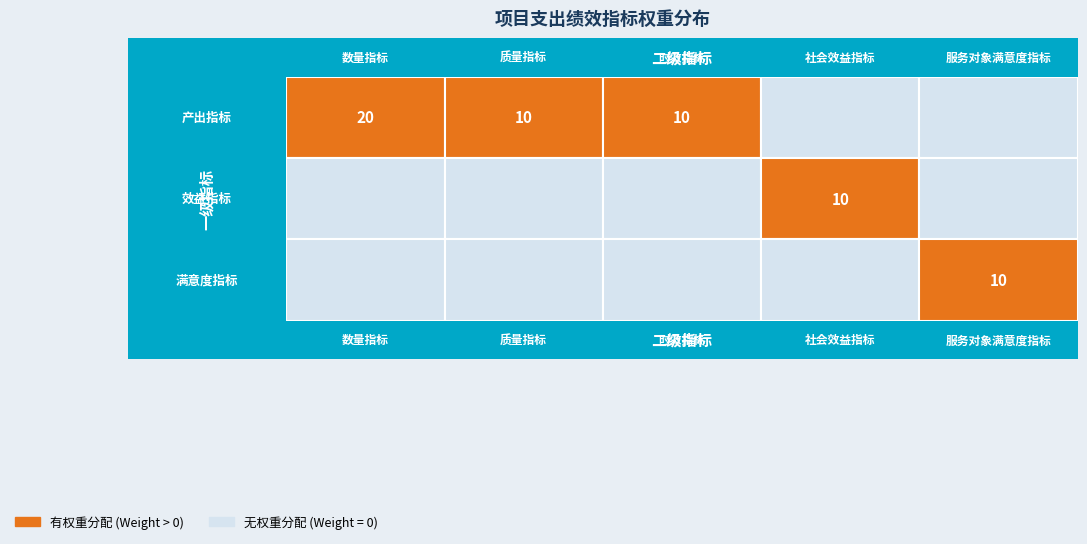

The 产出指标 series shows 0 at 4. True or false?

True